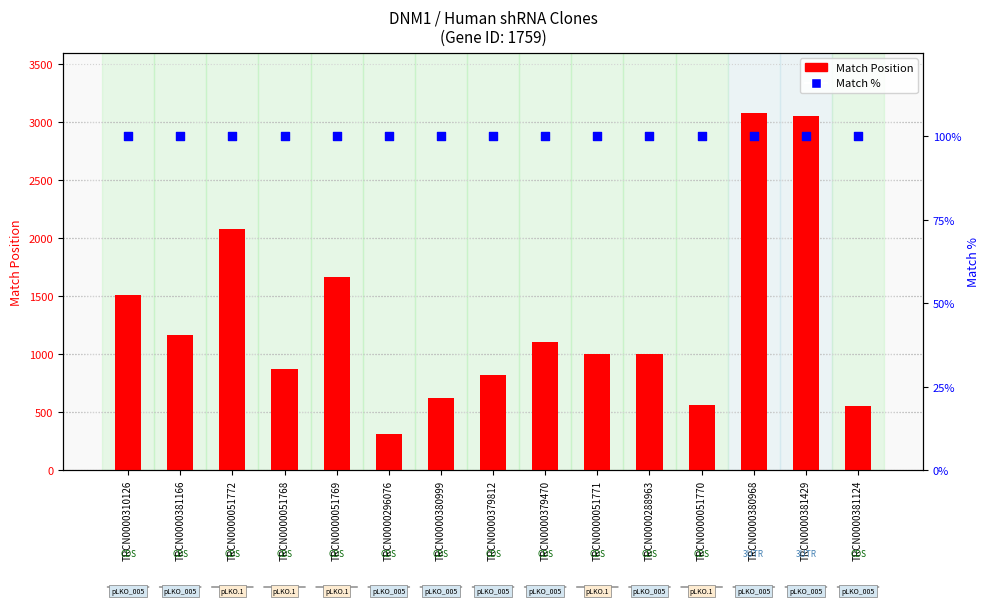

Which series contains the highest Y value?

Match Position